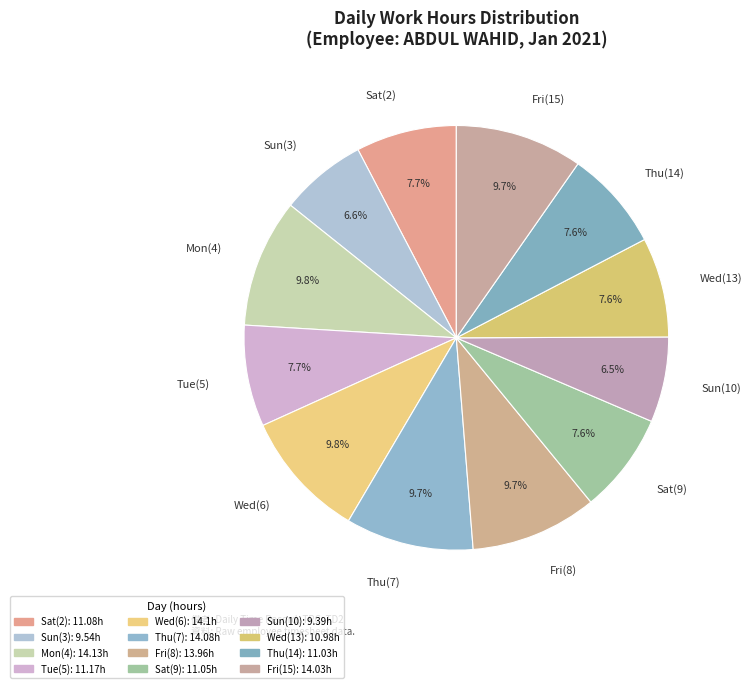

Is the sum of Fri(15) and Sun(3) greater than half?

No